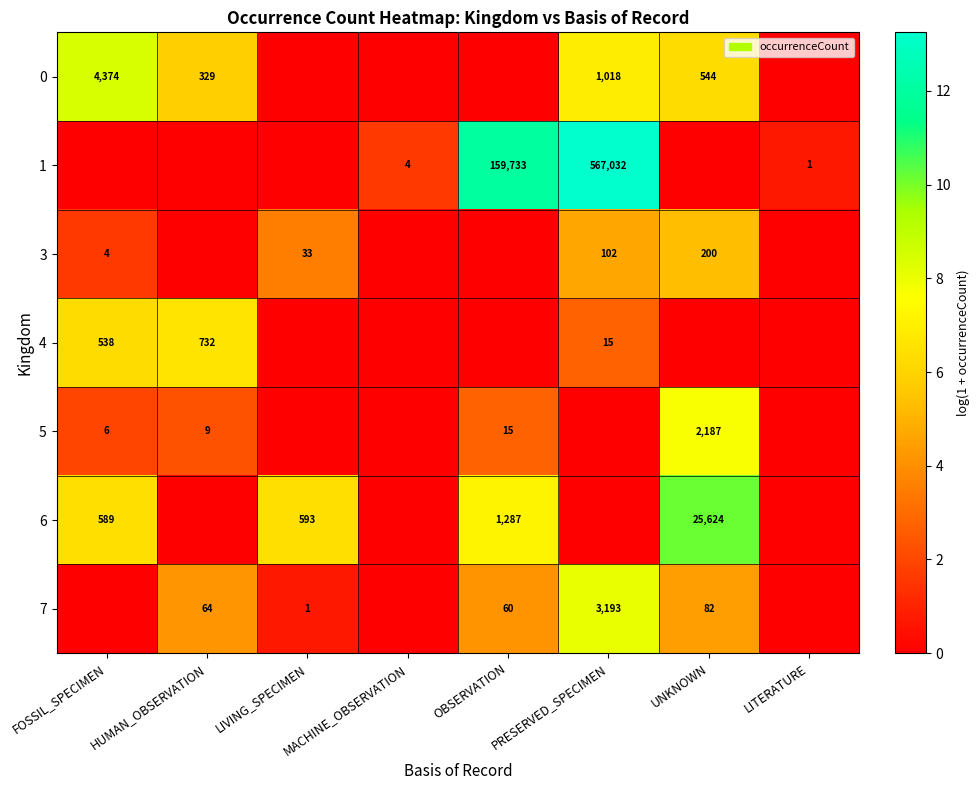

At which category is the sum across all series the highest?

PRESERVED_SPECIMEN